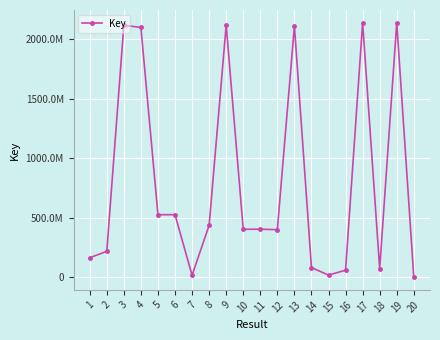

Is this an area chart (filled region under the line)?

No